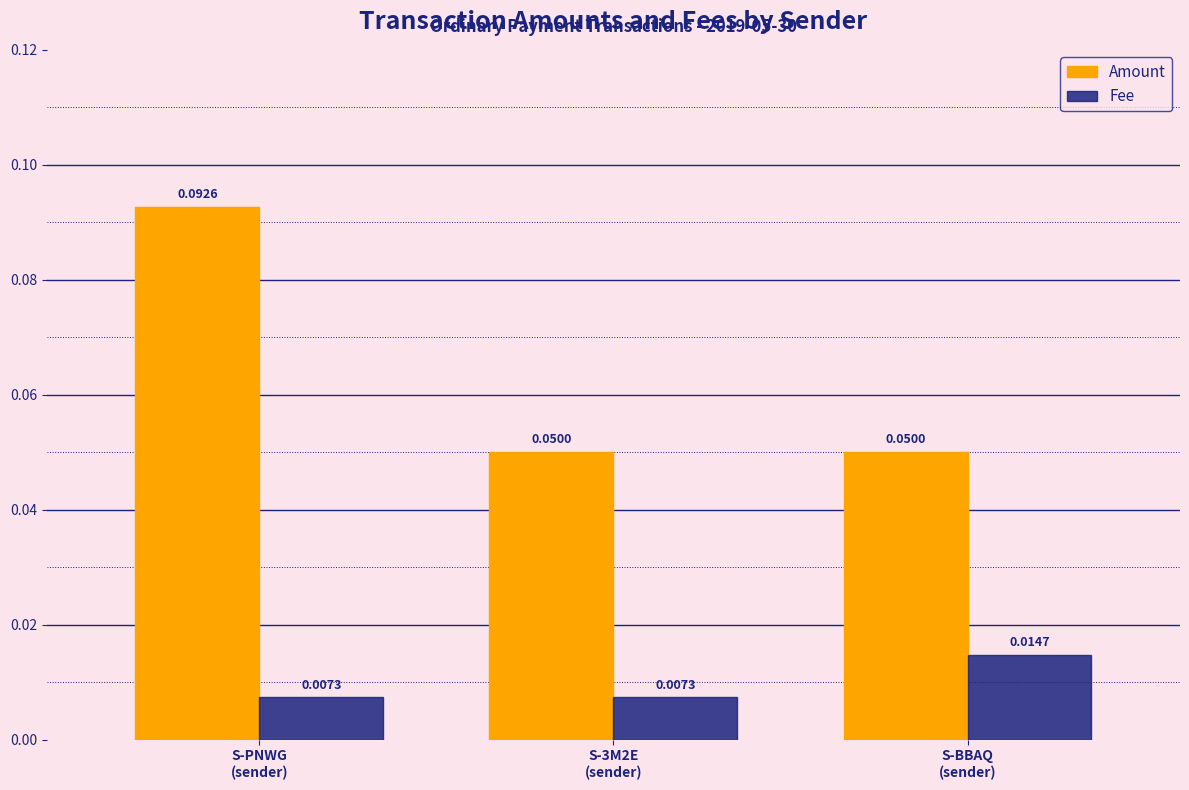

At how many categories does at least one series exceed 0?

3